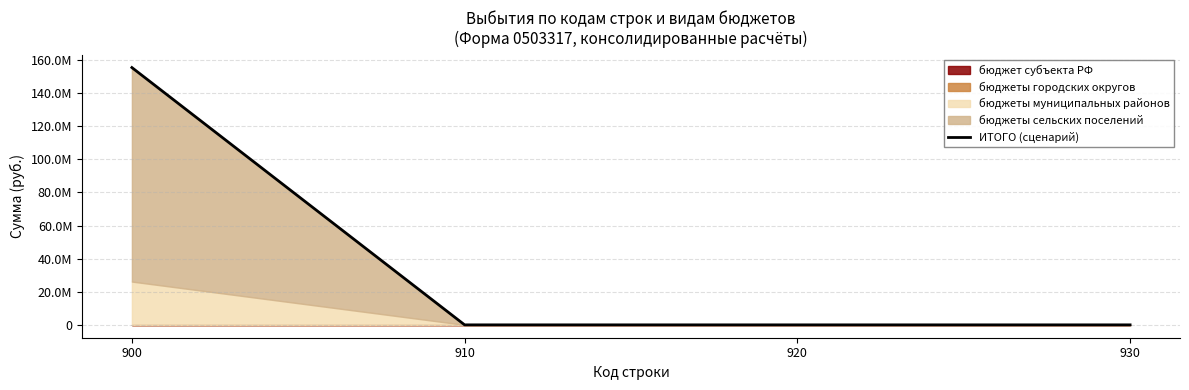

What is the greatest value displayed?

155498466.5